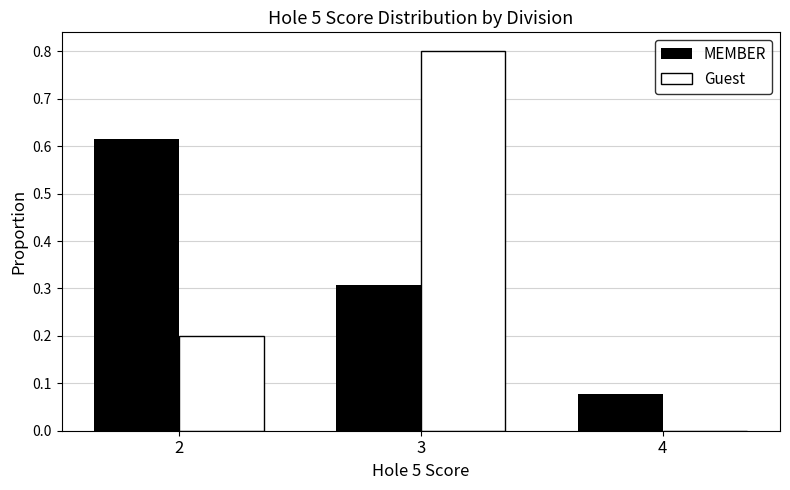

Between 3 and 4, which series saw the biggest shift?

Guest